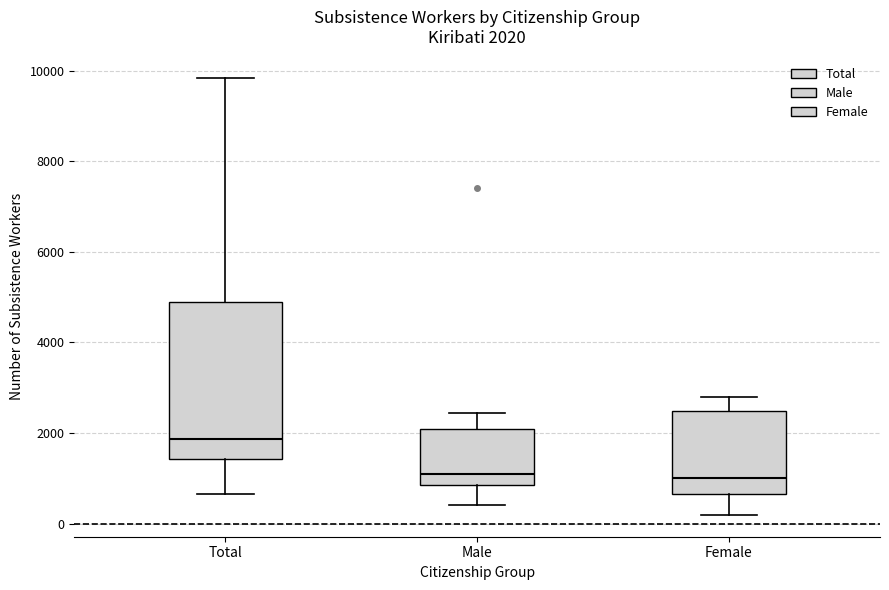

Which box has the highest median line?

Total